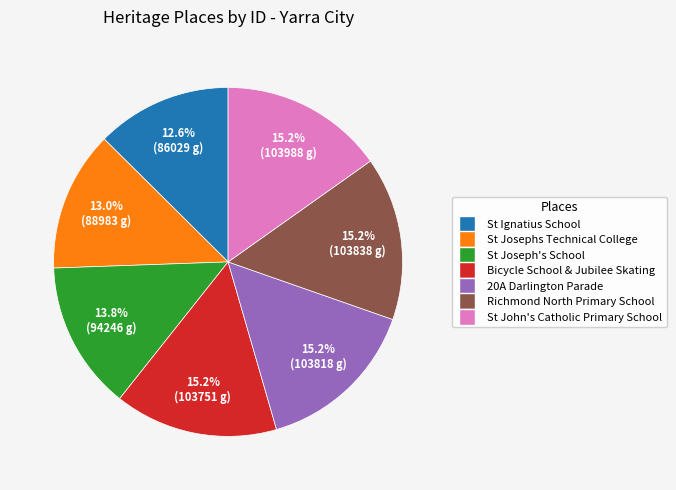

Between St John's Catholic Primary School and St Ignatius School, which is larger?

St John's Catholic Primary School